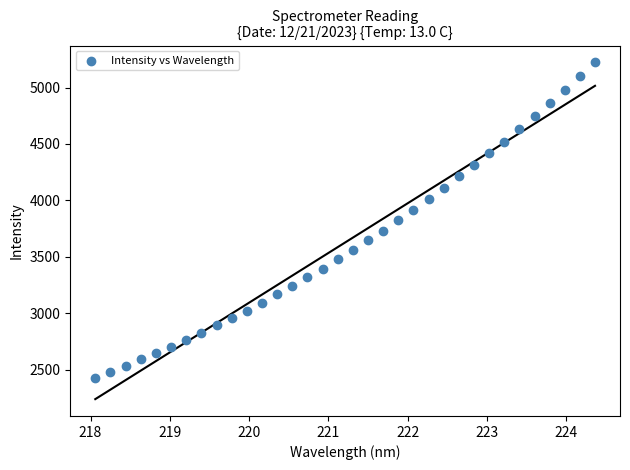

What is the range of Y values (max minus min)?

2791.6